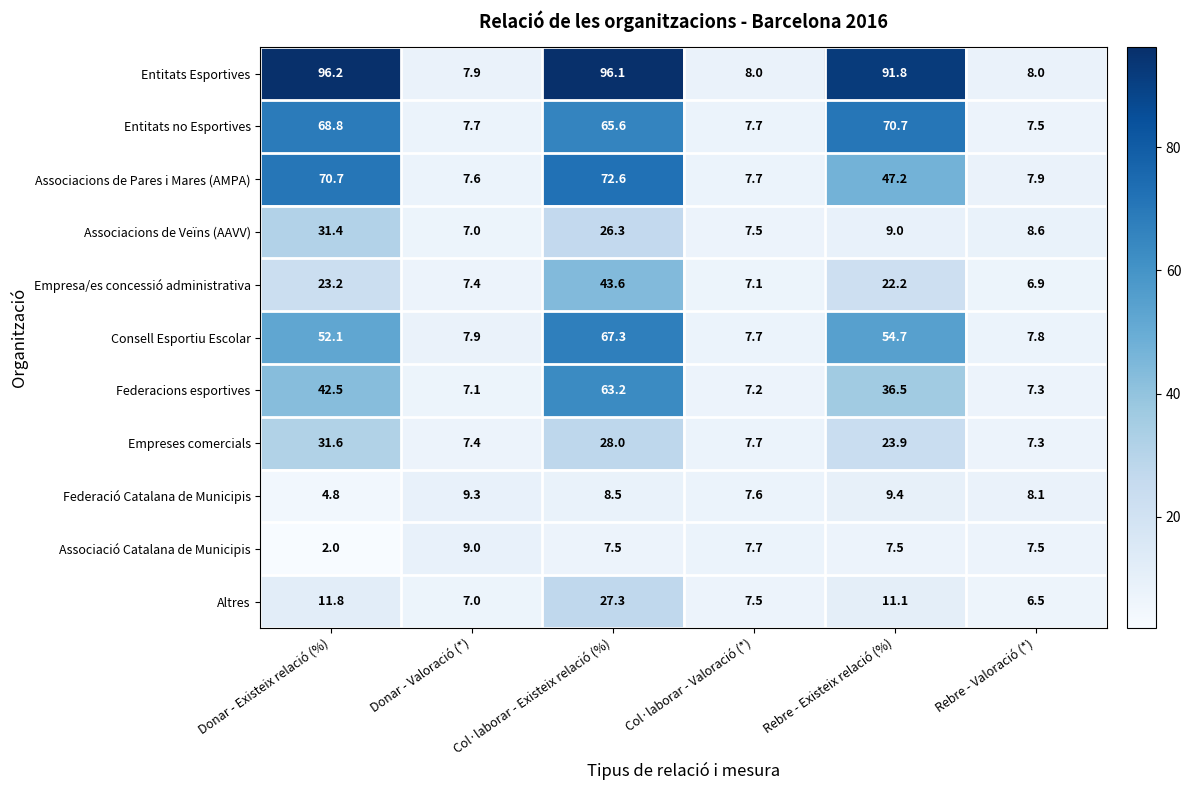

What is the total value across all series at Col·laborar - Existeix relació (%)?

506.0